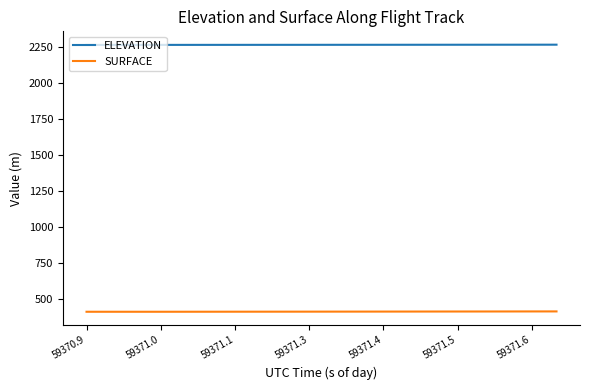

What are all the series names shown in the legend?

ELEVATION, SURFACE